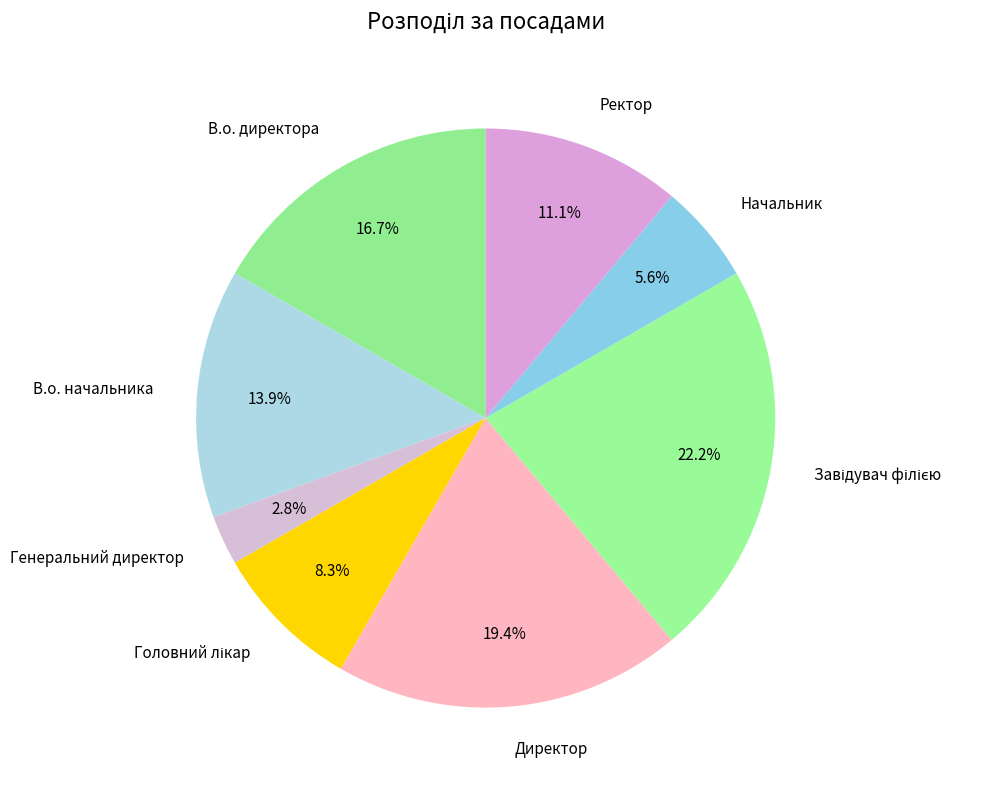

How many slices are in this pie chart?

8